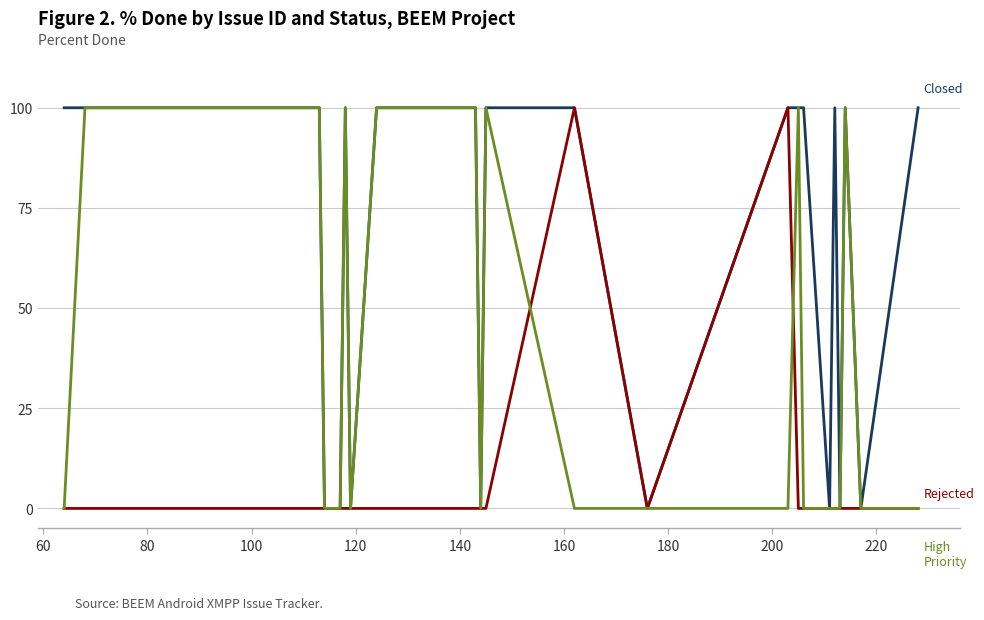

What is the maximum value shown in the chart?

100